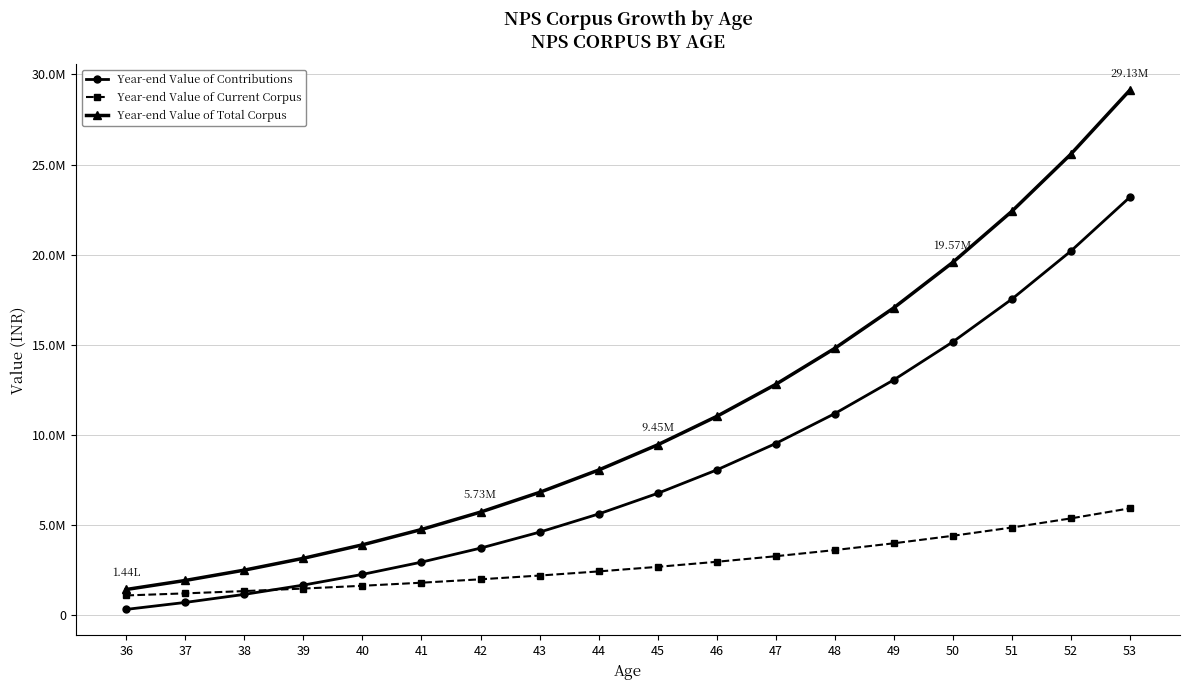

What is the difference between the maximum and minimum values in the Year-end Value of Contributions series?

22860099.0